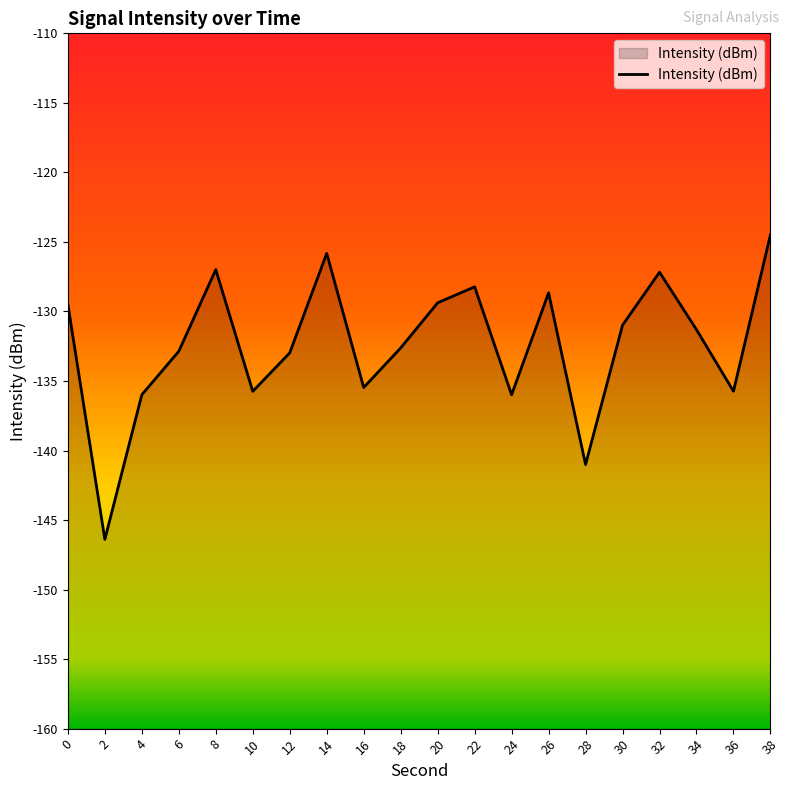

Reading left to right, list all the values displayed in this chart.

-129.5	-146.4	-136.0	-132.9	-127.0	-135.7	-133.0	-125.8	-135.5	-132.6	-129.4	-128.2	-136.0	-128.7	-141.0	-131.0	-127.2	-131.3	-135.7	-124.5